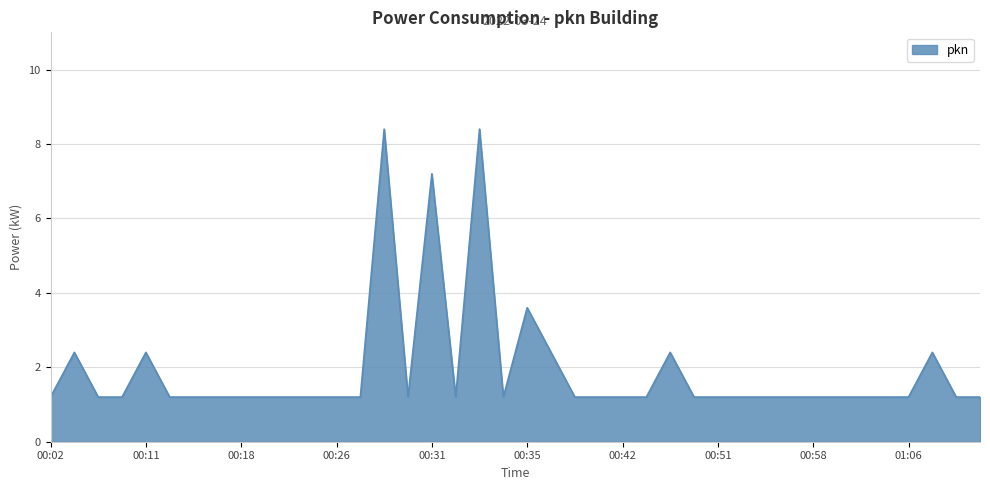

What is the minimum value shown in the chart?

1.2